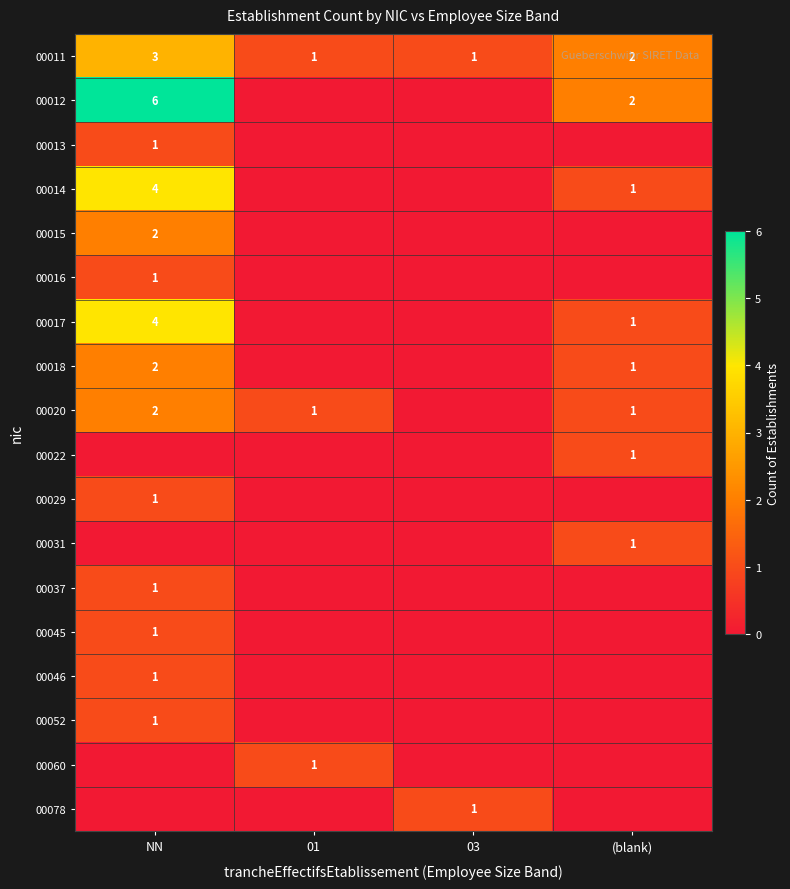

Where is 00011 nearest to the value 2?

(blank)